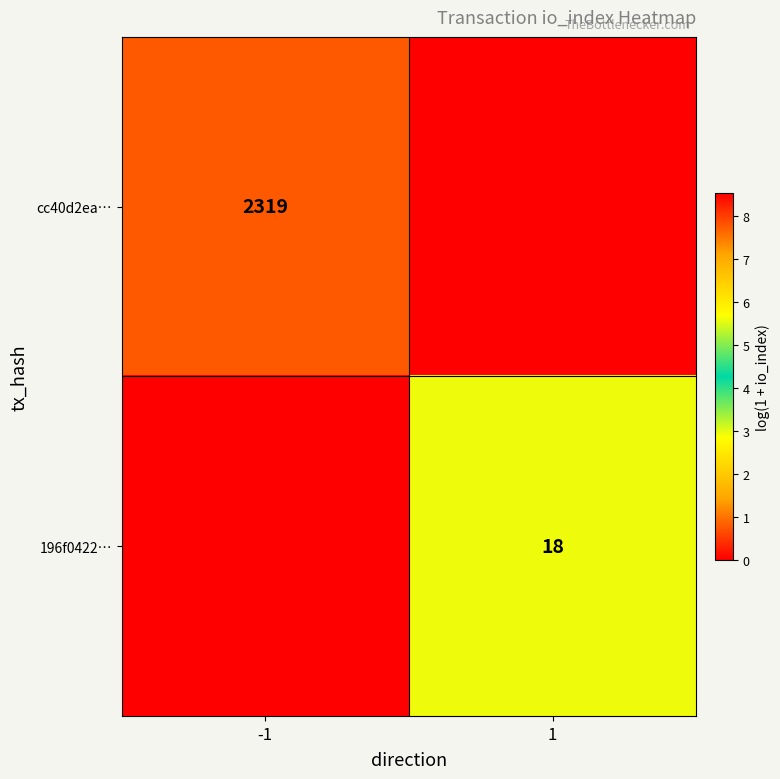

What is the difference between the highest and lowest values at -1?

7.7